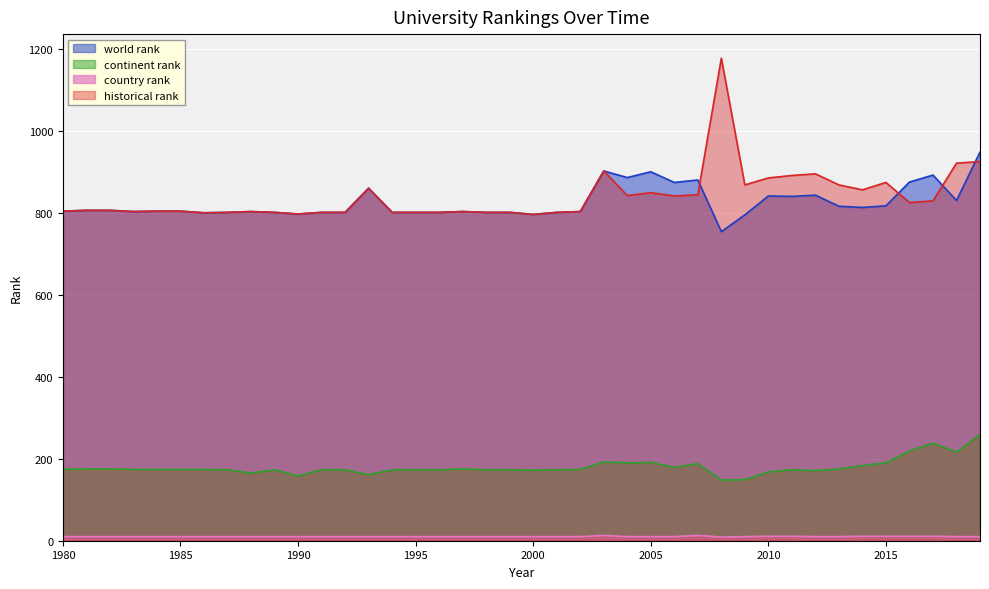

Which series has the largest range (max minus min)?

historical rank